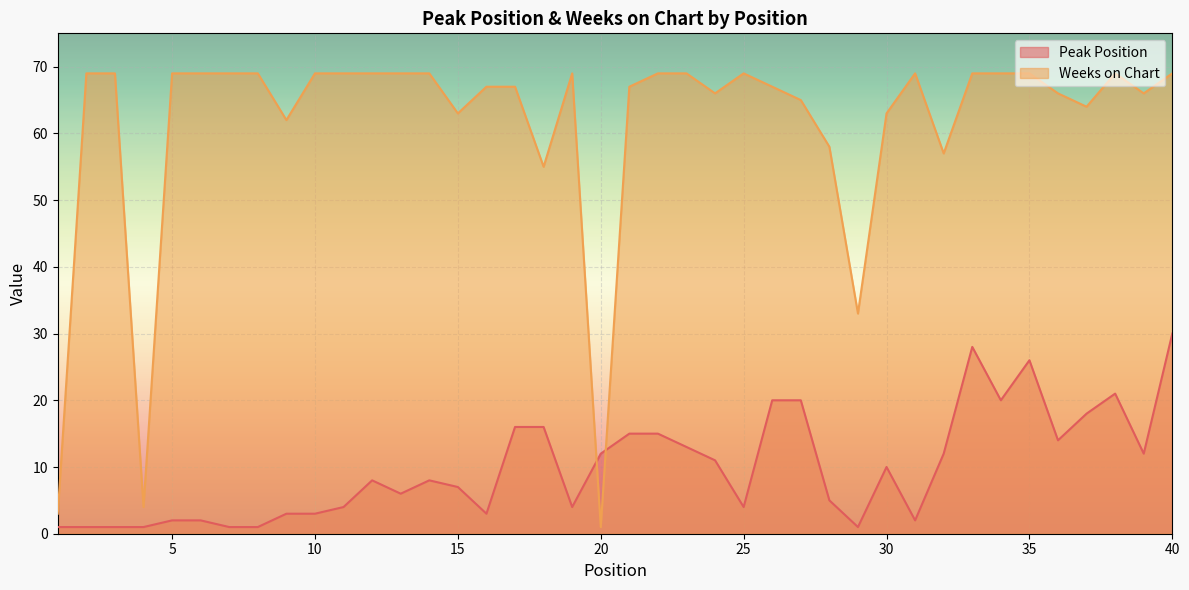

True or false: Weeks on Chart and Peak Position cross at least once.

True